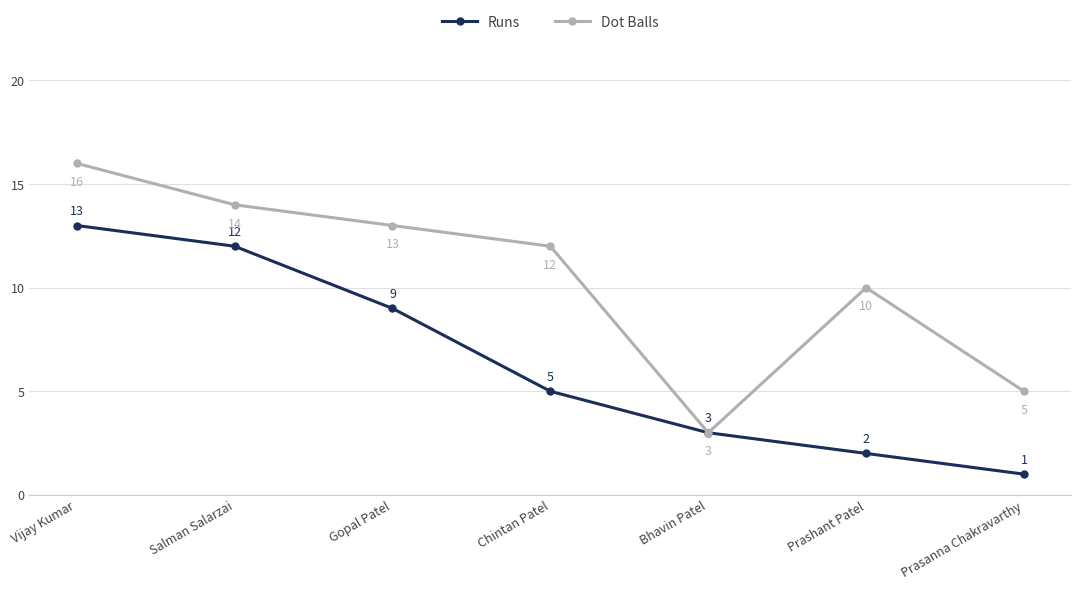

What is the difference between the second highest and minimum values in the Dot Balls series?

11